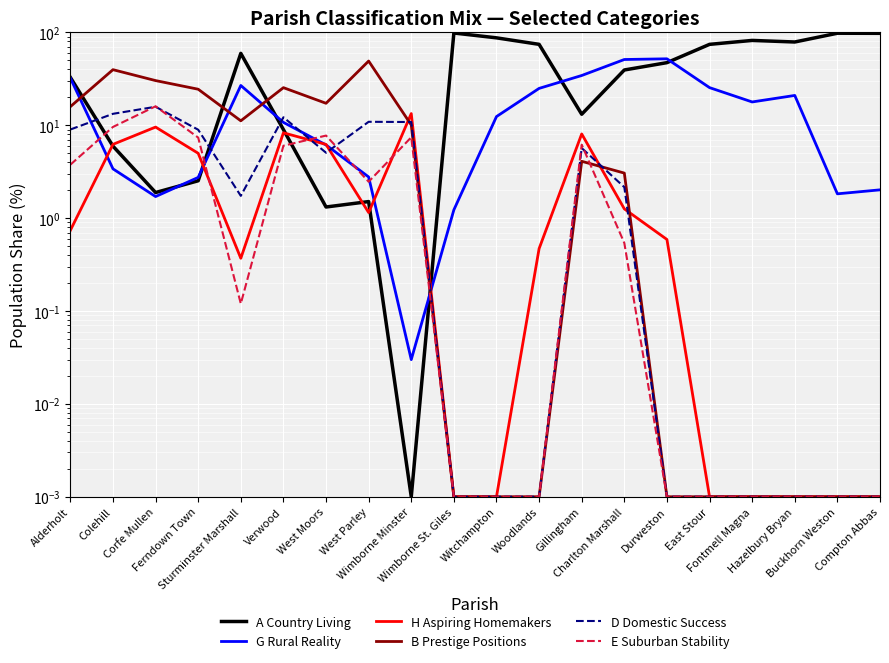

Does the chart display data point markers on the line(s)?

No